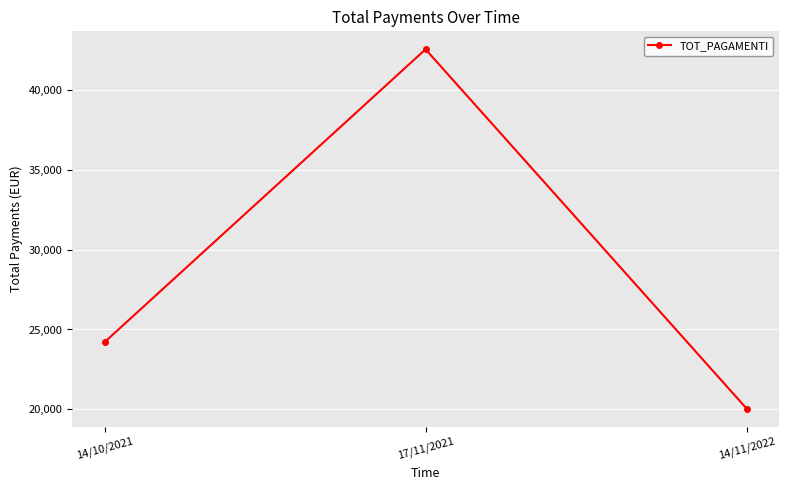

At which label is the value closest to 31297?

14/10/2021